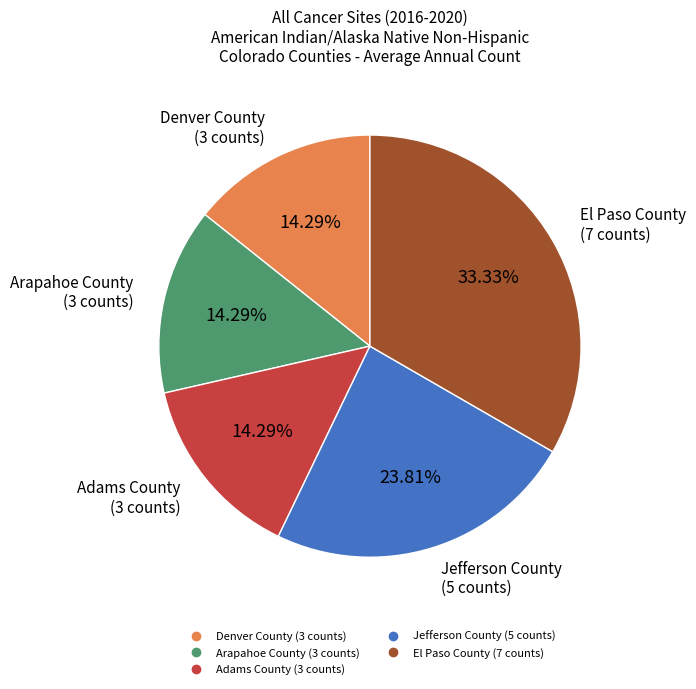

Approximately how many times larger is the value at Jefferson County compared to Arapahoe County?

1.7